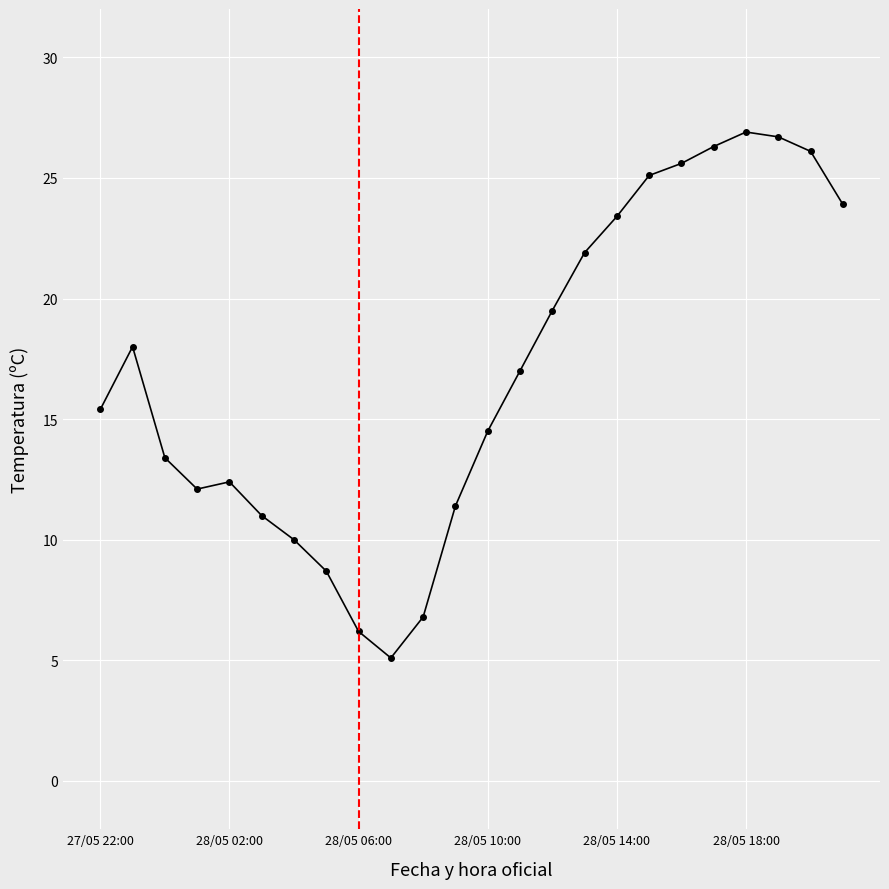

What is the minimum value shown in the chart?

5.1